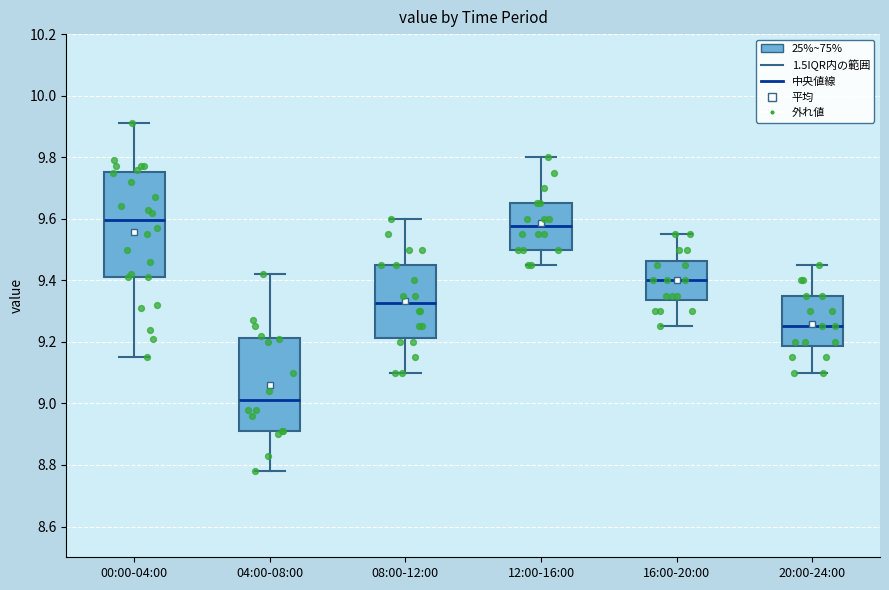

Reading left to right, read every box against the y-axis: the position of its median line, the range the box covers, and the ends of its whiskers. The values are not printed on the chart, so give them approximately, as read against the axis.

00:00-04:00: median 9.60, box 9.42 to 9.76, whiskers 9.16 to 9.92
04:00-08:00: median 9.02, box 8.92 to 9.22, whiskers 8.78 to 9.42
08:00-12:00: median 9.32, box 9.22 to 9.46, whiskers 9.10 to 9.60
12:00-16:00: median 9.58, box 9.50 to 9.66, whiskers 9.46 to 9.80
16:00-20:00: median 9.40, box 9.34 to 9.46, whiskers 9.26 to 9.56
20:00-24:00: median 9.26, box 9.18 to 9.36, whiskers 9.10 to 9.46